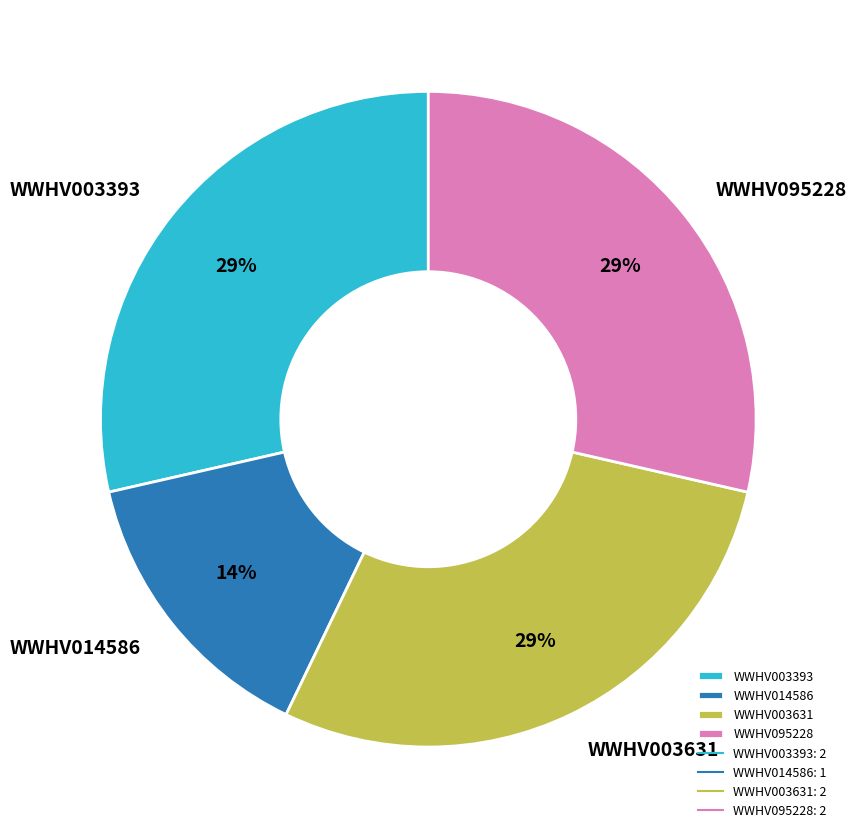

Does WWHV003393 account for over 50% of the chart?

No